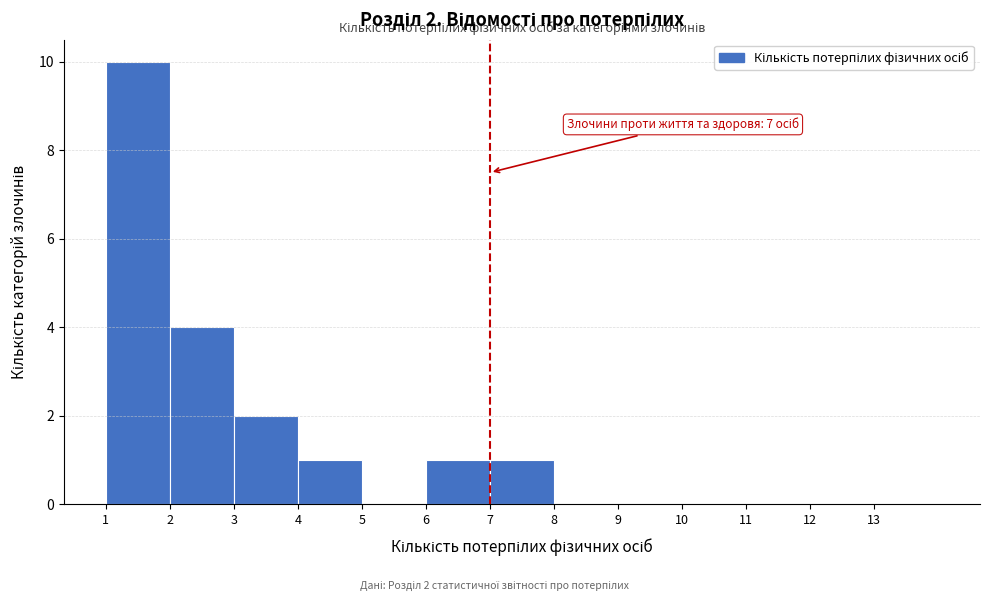

Over which range of the x-axis is the bar tallest?

1 to 2